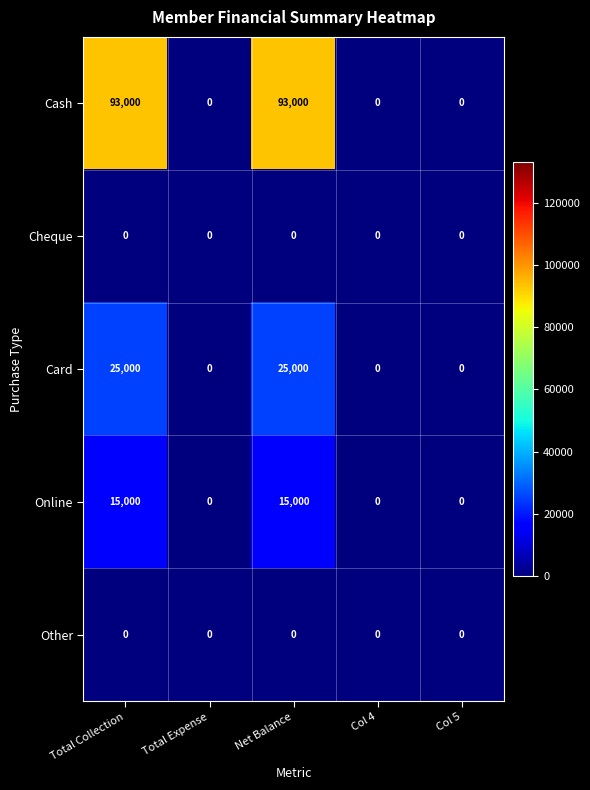

Which series has the largest total across all categories?

Cash